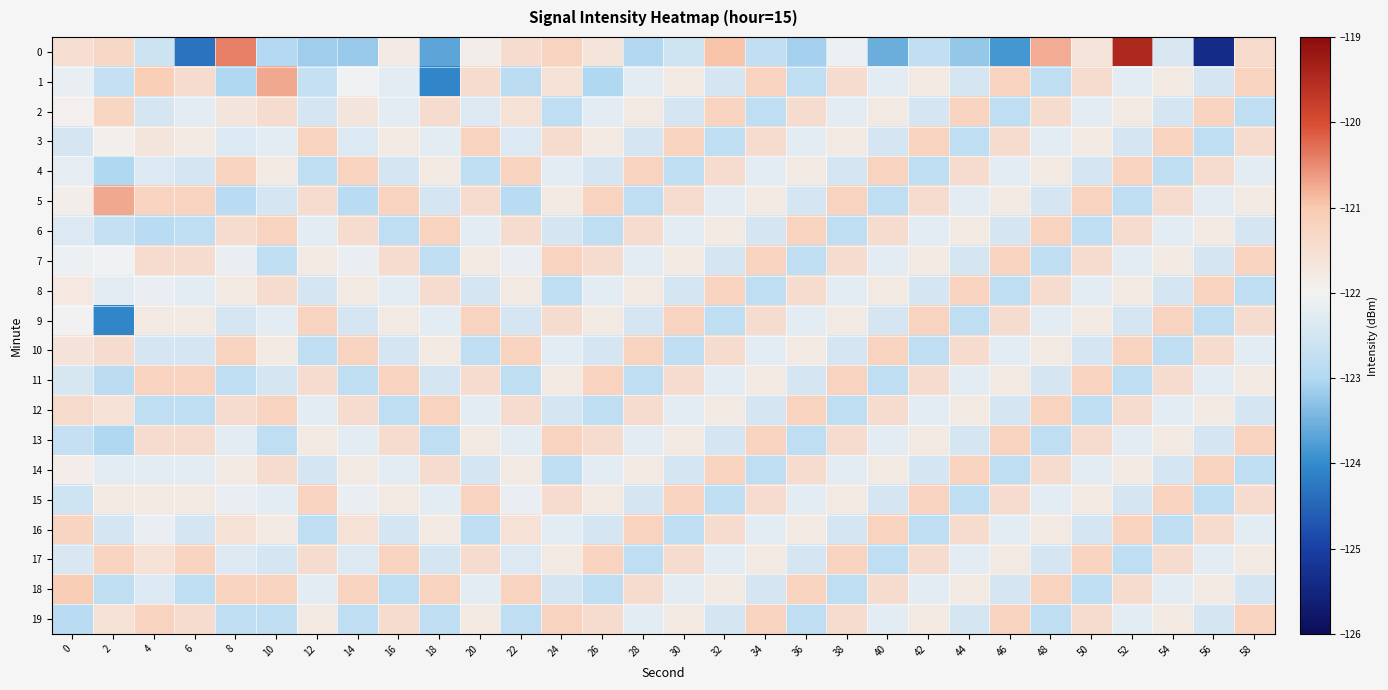

Between 30 and 44, which series saw the biggest shift?

3